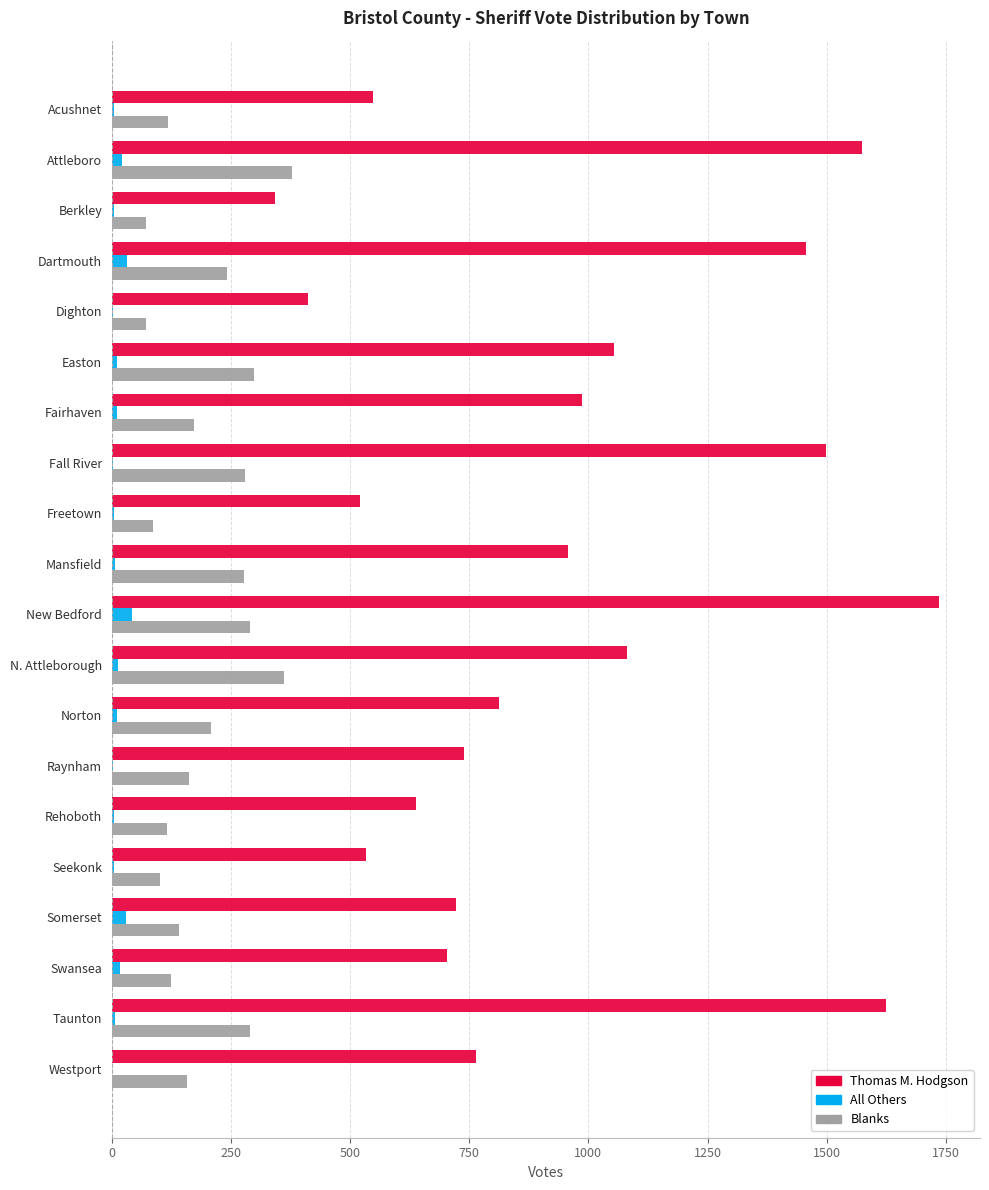

What is the sum of all Blanks values?

3945